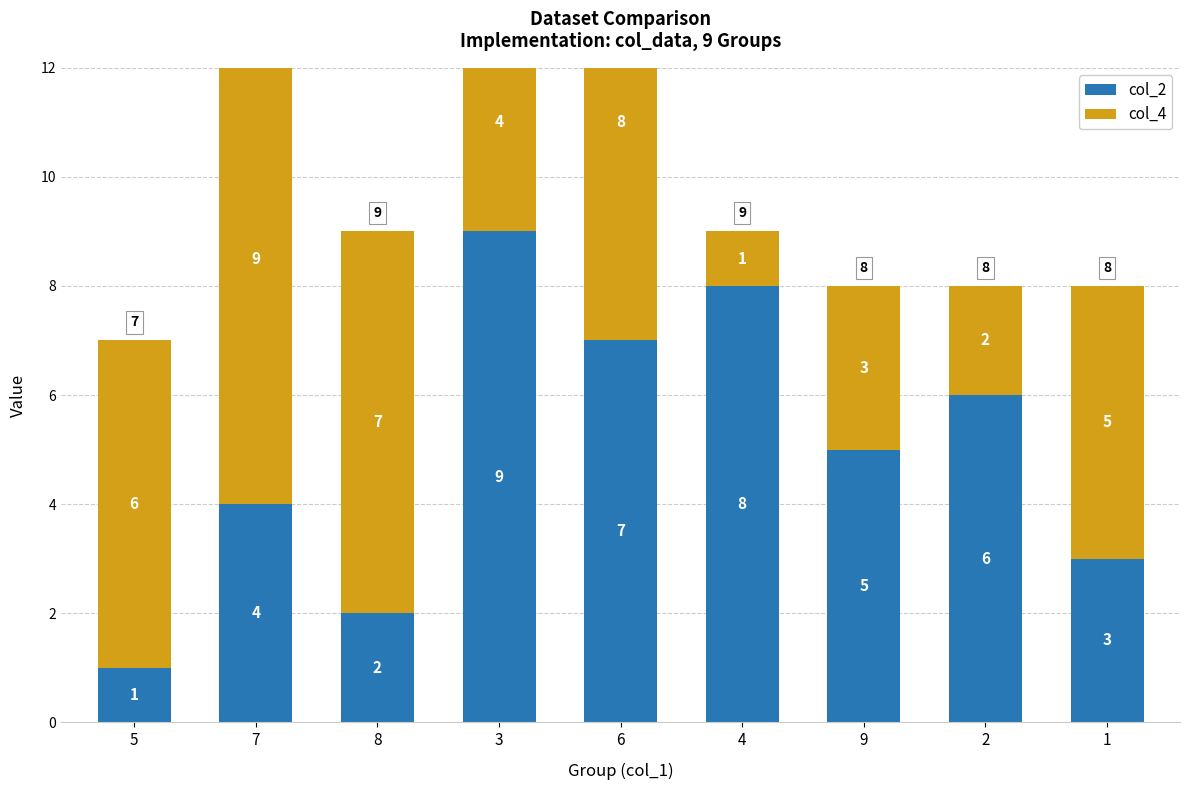

Which category has the highest value in the col_4 series?

7